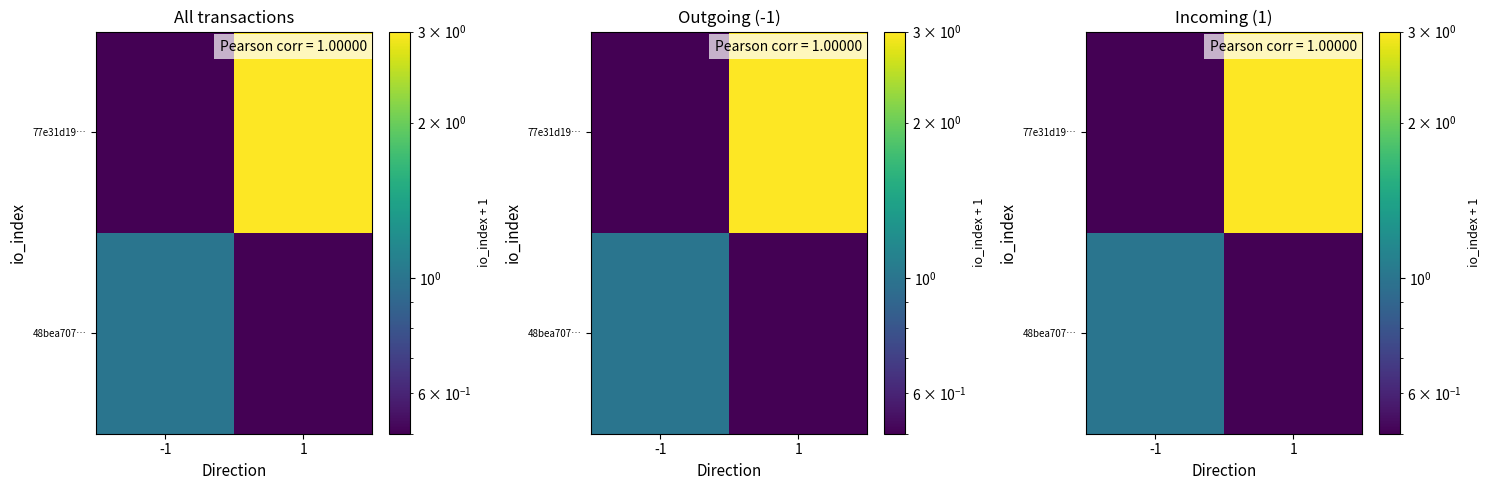

What is the difference between the highest and lowest values at -1?

0.5